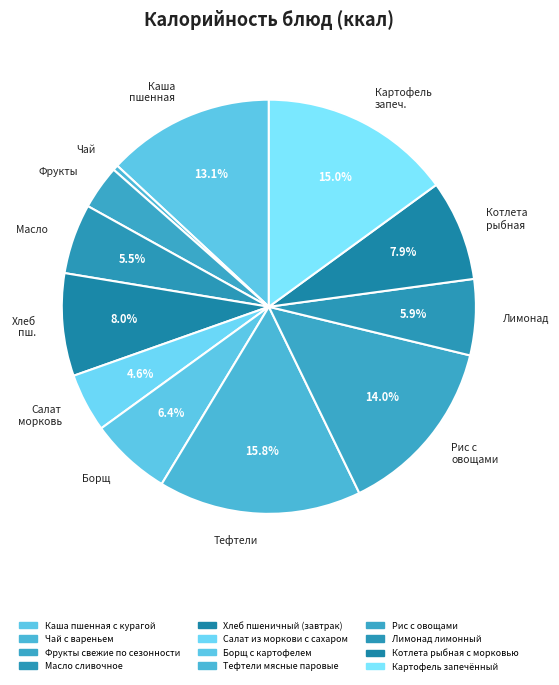

What is the ratio of the value at Масло to the value at Хлеб пш.?

0.7